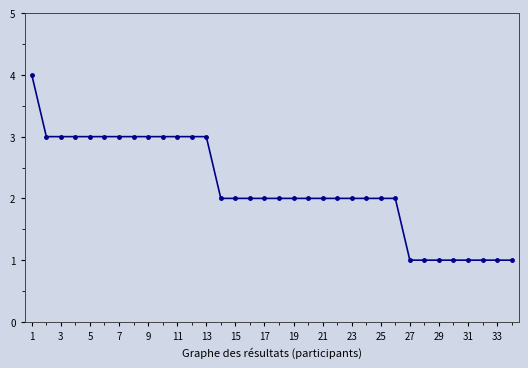

What is the maximum value shown in the chart?

4